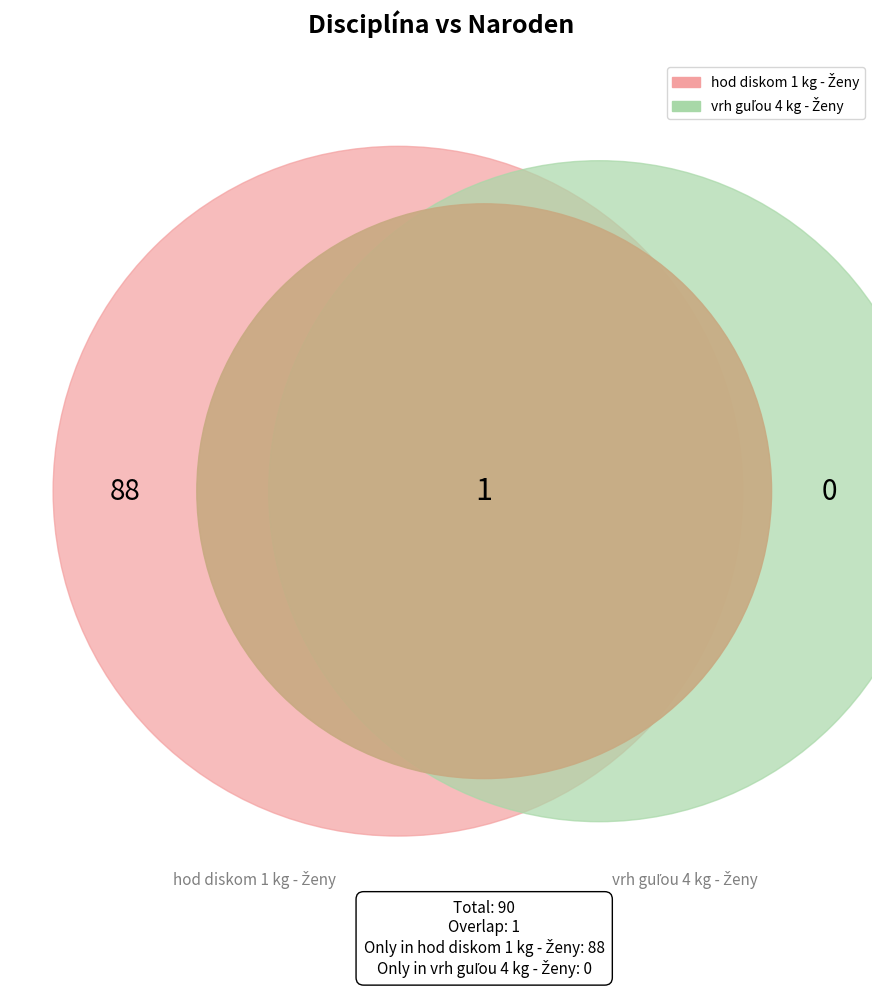

What is the majority slice?

hod diskom 1 kg - Ženy